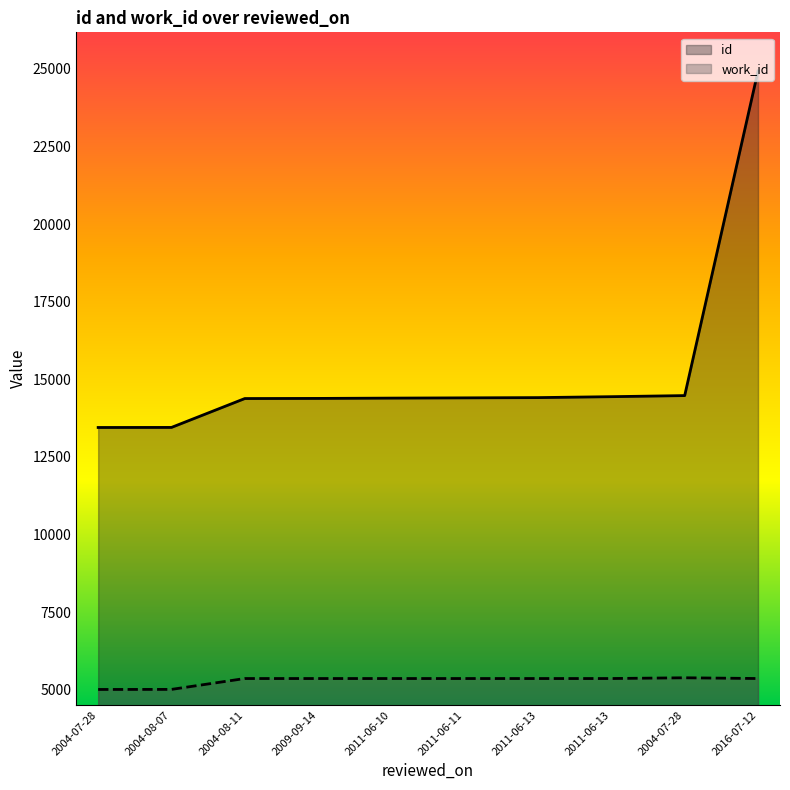

Reading left to right, transcribe all the data shown in this chart.

id: 13450	13452	14382	14386	14396	14404	14412	14442	14477	24928
work_id: 5014	5016	5366	5366	5366	5366	5366	5366	5390	5366